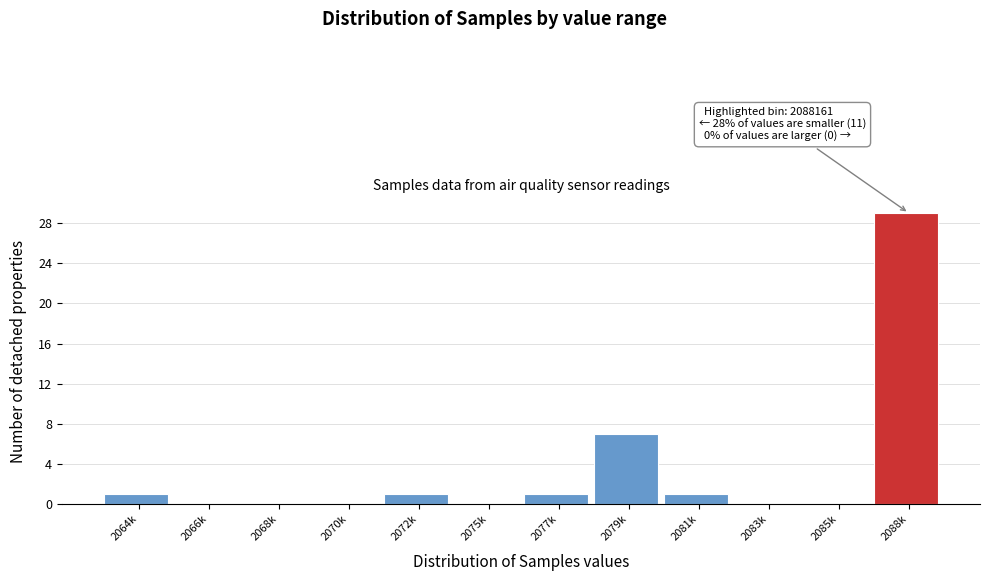

Reading left to right, extract all data points from this chart.

2064k=1	2066k=0	2068k=0	2070k=0	2072k=1	2075k=0	2077k=1	2079k=7	2081k=1	2083k=0	2085k=0	2088k=29